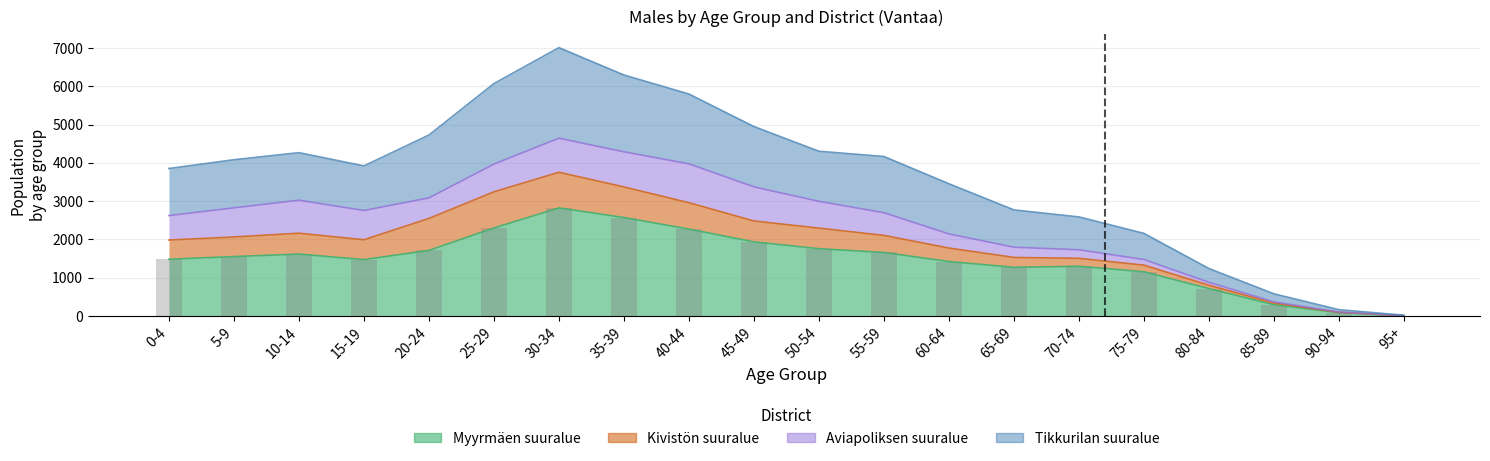

The Myyrmäen suuralue series shows 1300 at 70-74. True or false?

True